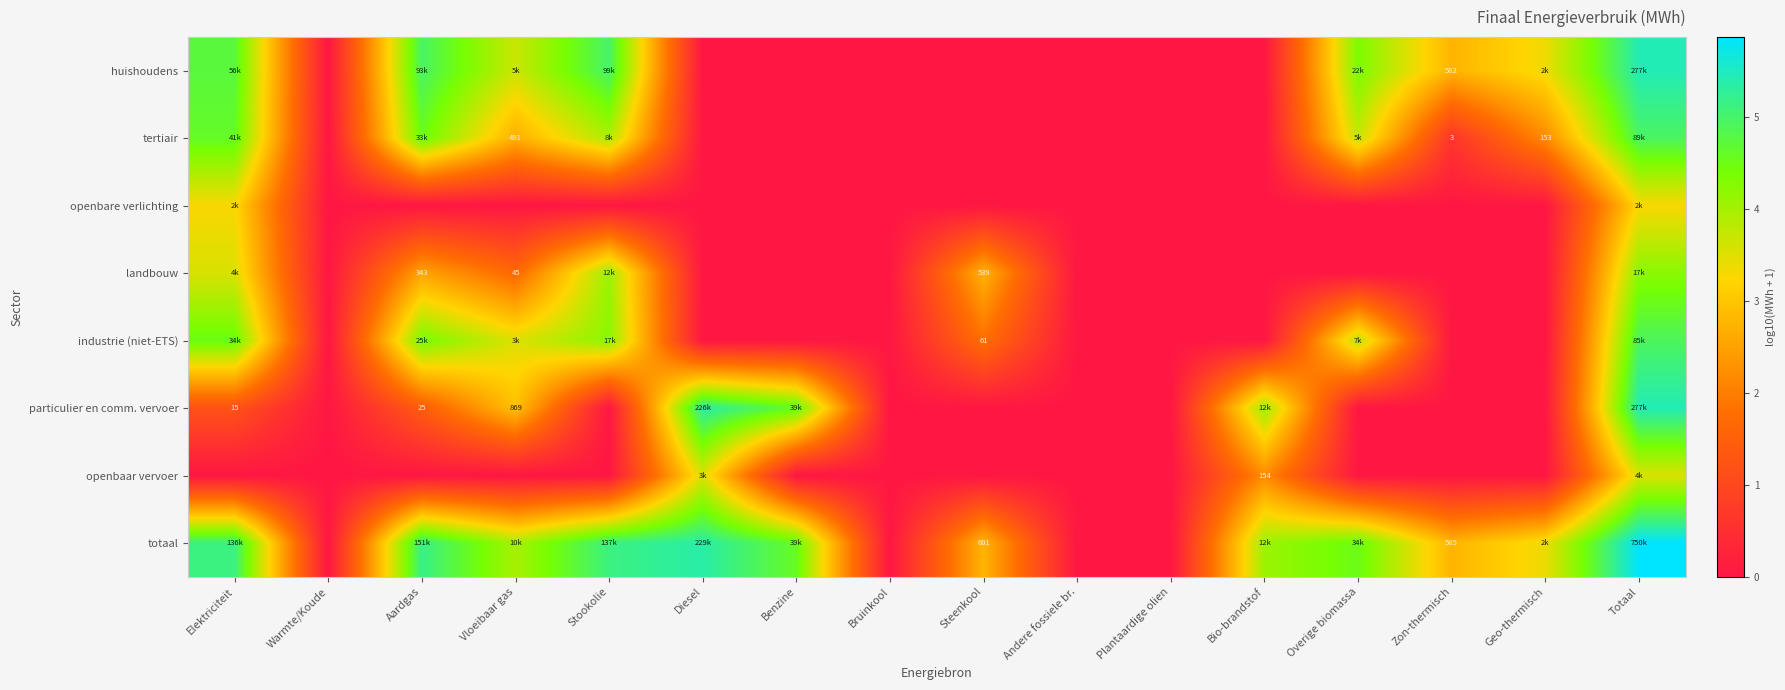

How many values in totaal are above zero?

12